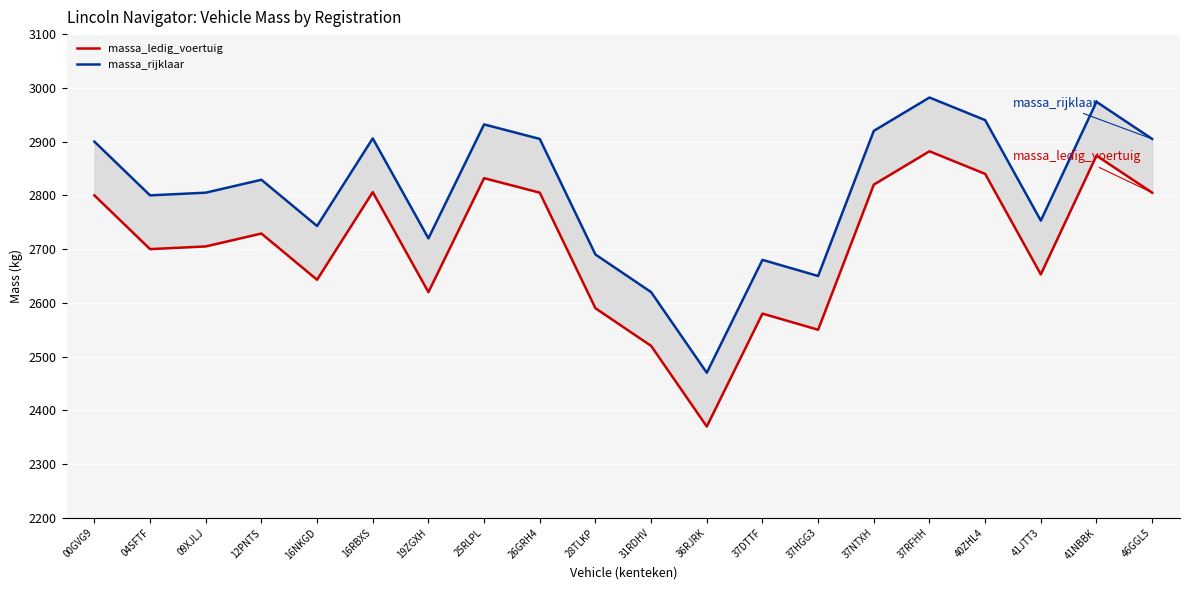

Which label corresponds to the smallest value in the chart?

36RJRK